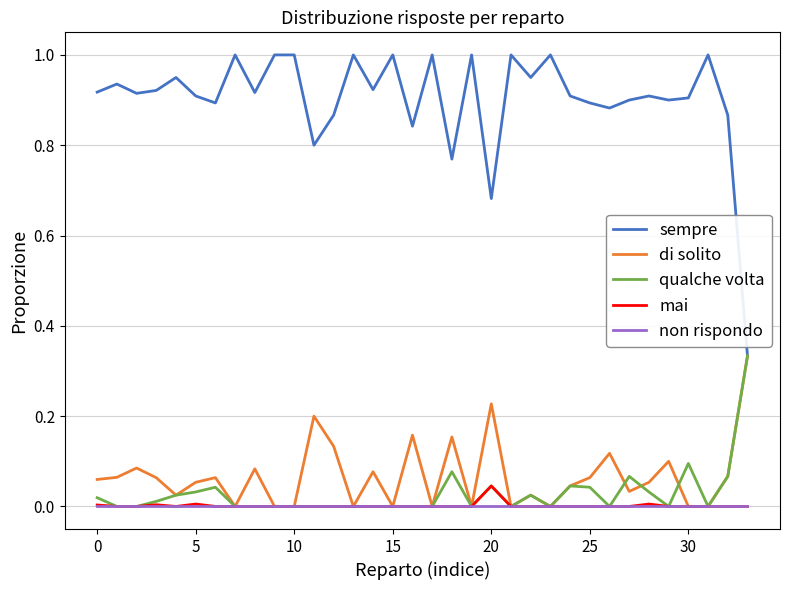

Which series has the largest range (max minus min)?

sempre